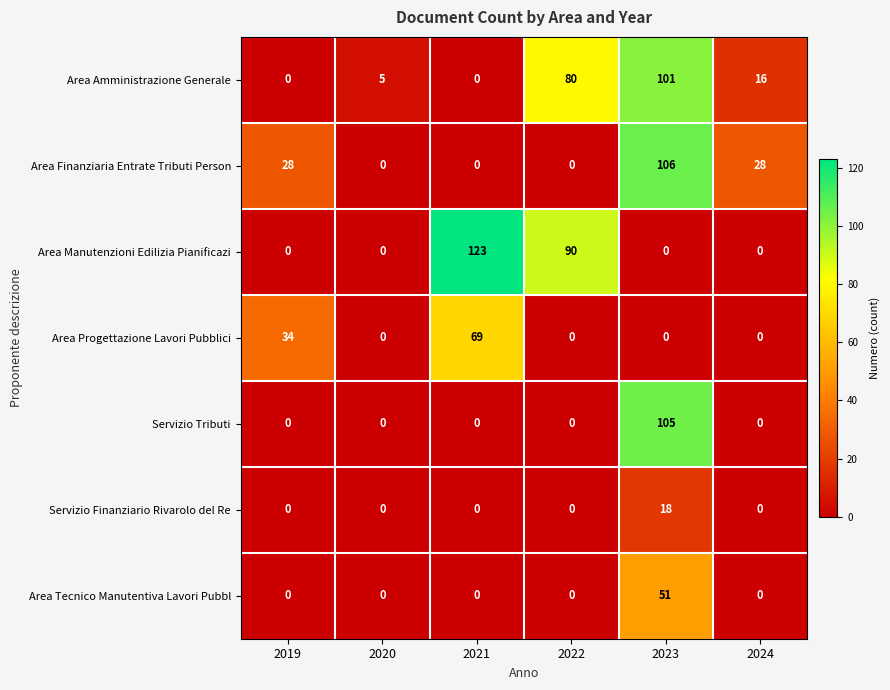

Is it true that Servizio Finanziario Rivarolo del Re equals -5 at 2020?

False